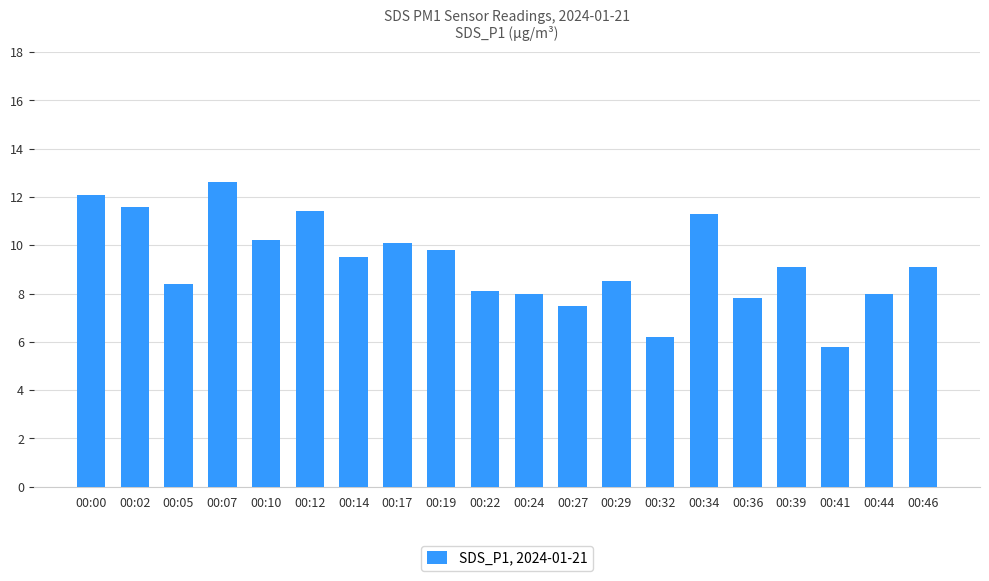

The value at 00:22 is 8.1. True or false?

True